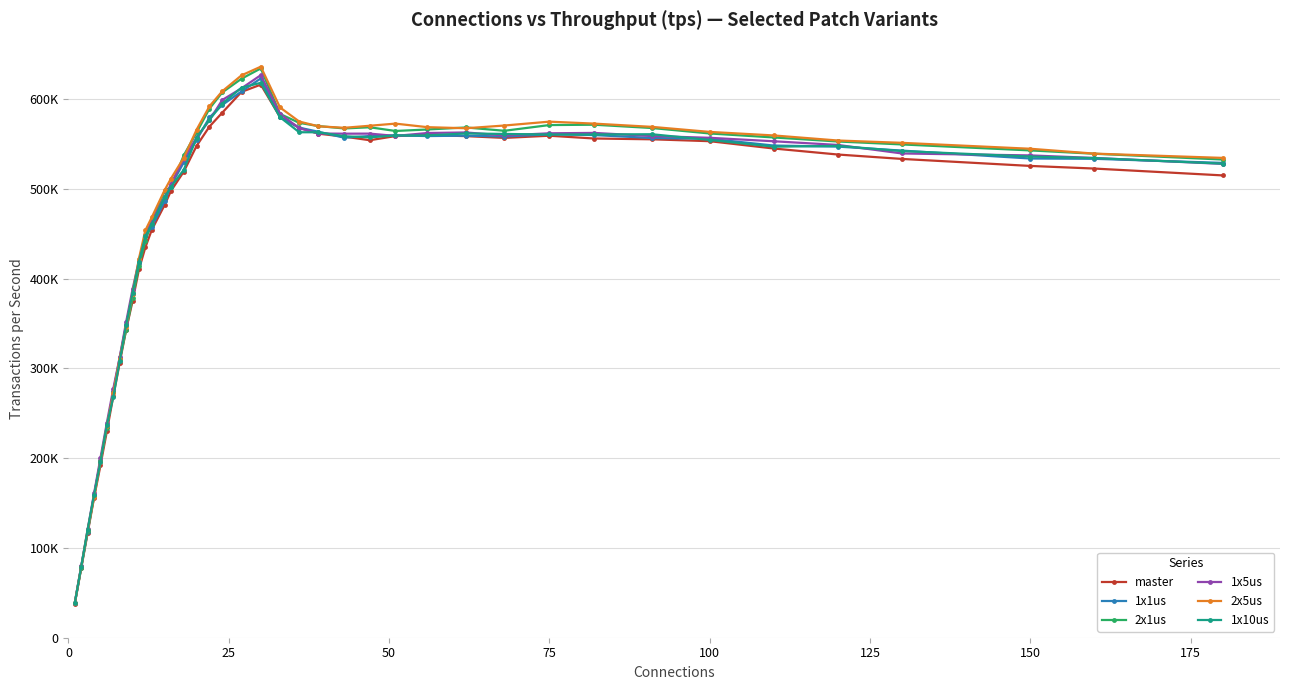

What are all the series names shown in the legend?

master, 1x1us, 2x1us, 1x5us, 2x5us, 1x10us